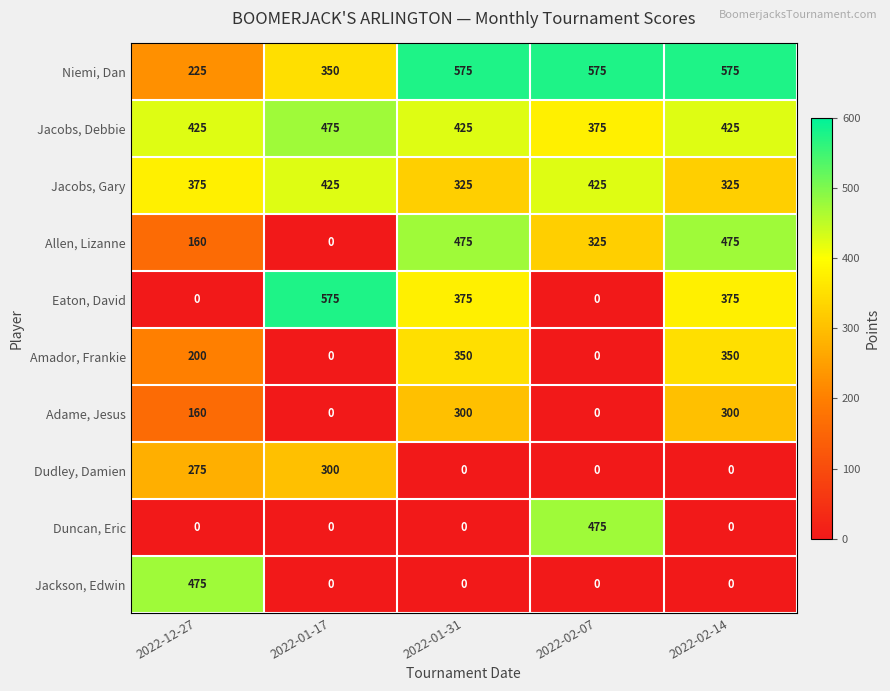

Count the number of categories in the chart.

5